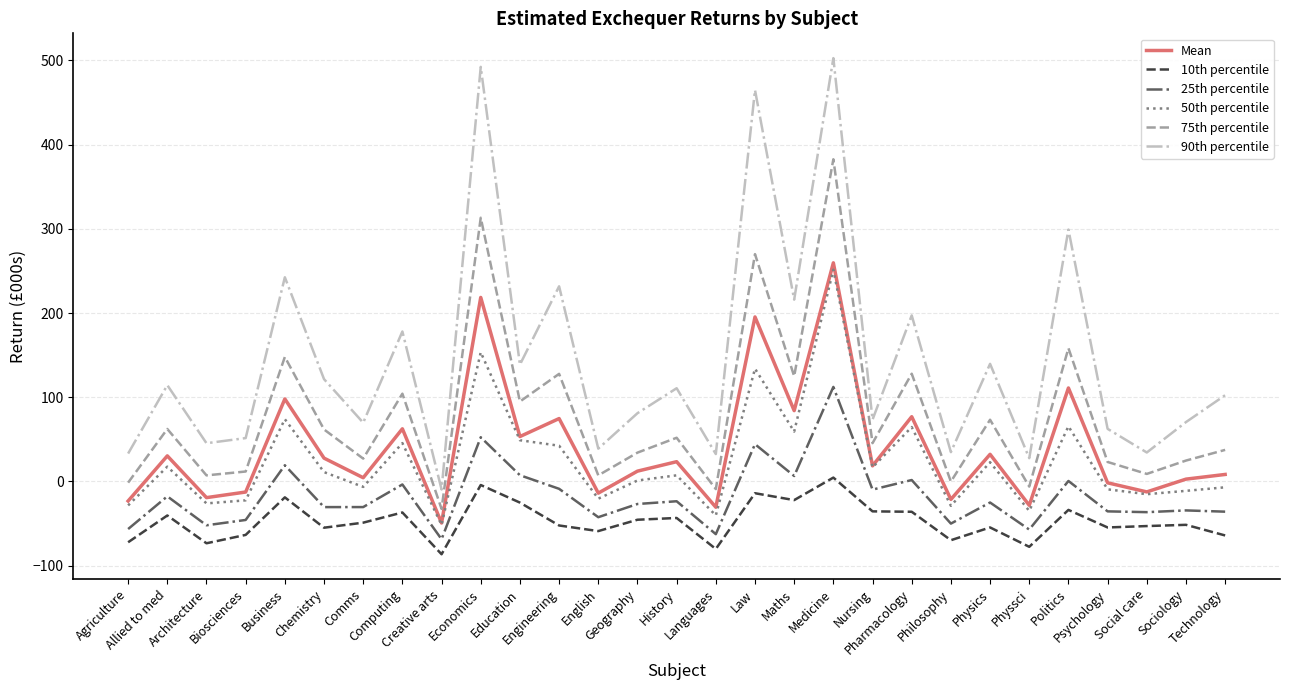

What are all the series names shown in the legend?

Mean, 10th percentile, 25th percentile, 50th percentile, 75th percentile, 90th percentile